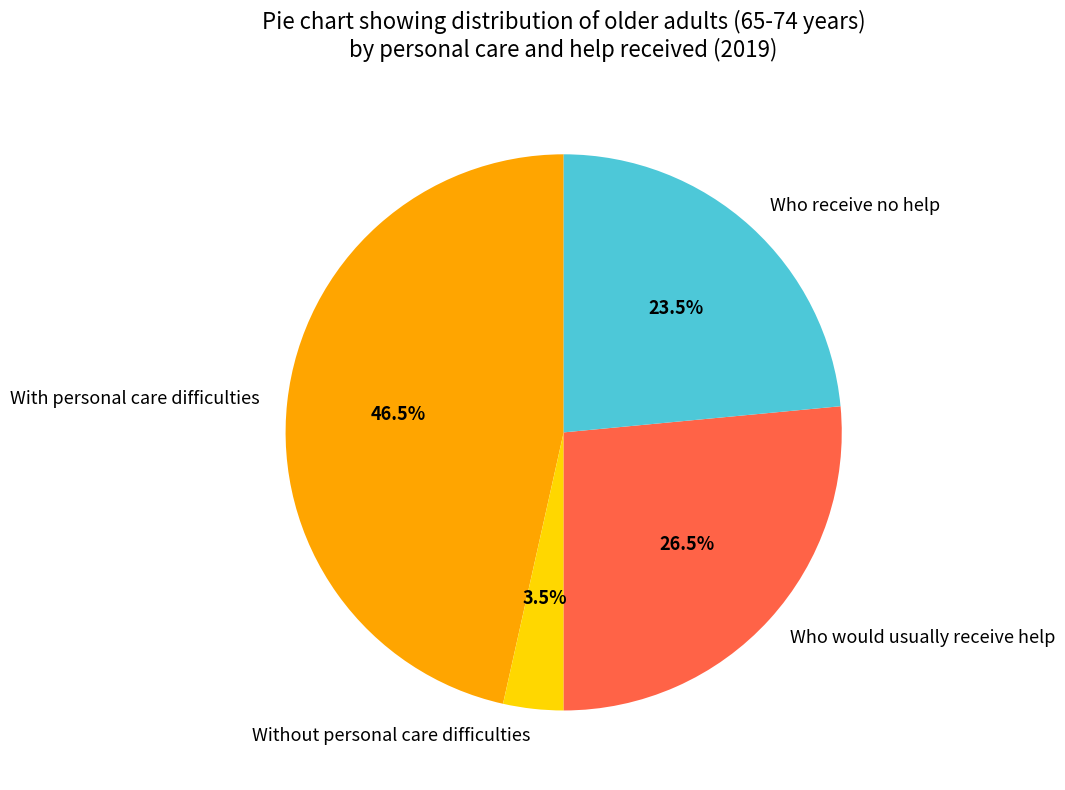

Rank the categories by value from lowest to highest.

Without personal care difficulties, Who receive no help, Who would usually receive help, With personal care difficulties